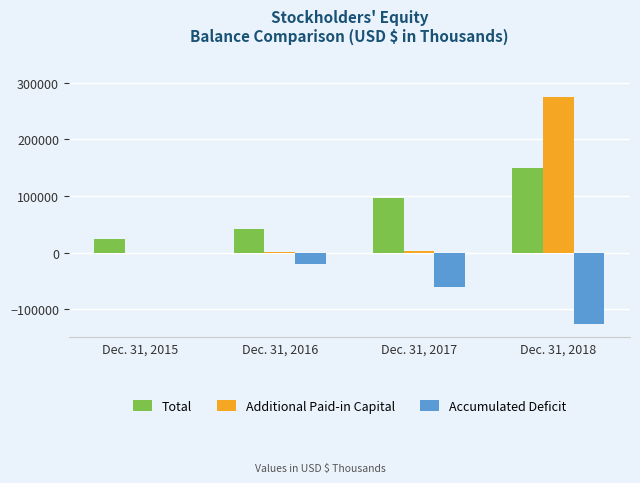

What is the maximum value for Total?

149122